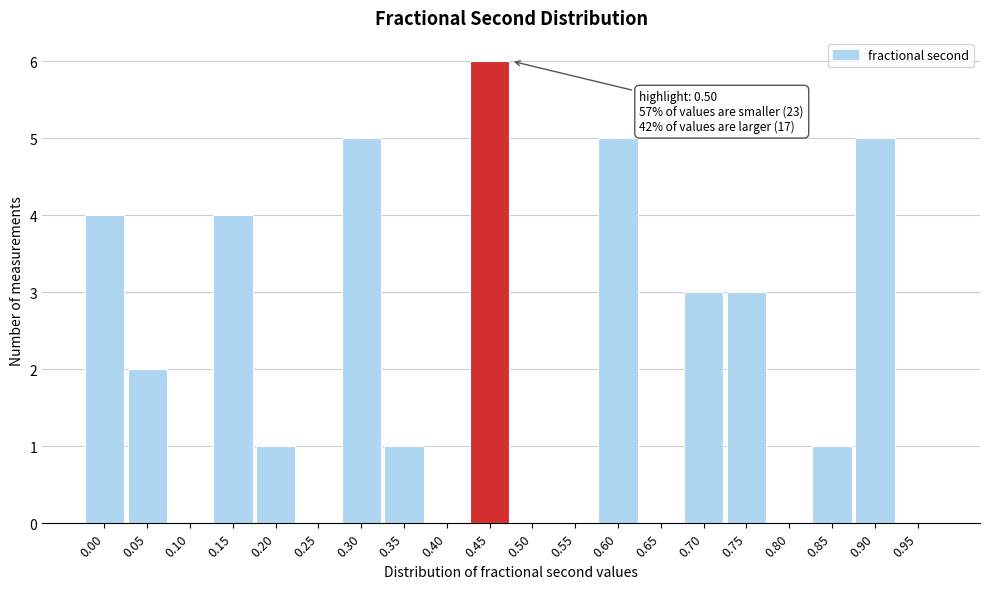

Reading right to left, transcribe all the data shown in this chart.

0.95=0	0.90=5	0.85=1	0.80=0	0.75=3	0.70=3	0.65=0	0.60=5	0.55=0	0.50=0	0.45=6	0.40=0	0.35=1	0.30=5	0.25=0	0.20=1	0.15=4	0.10=0	0.05=2	0.00=4